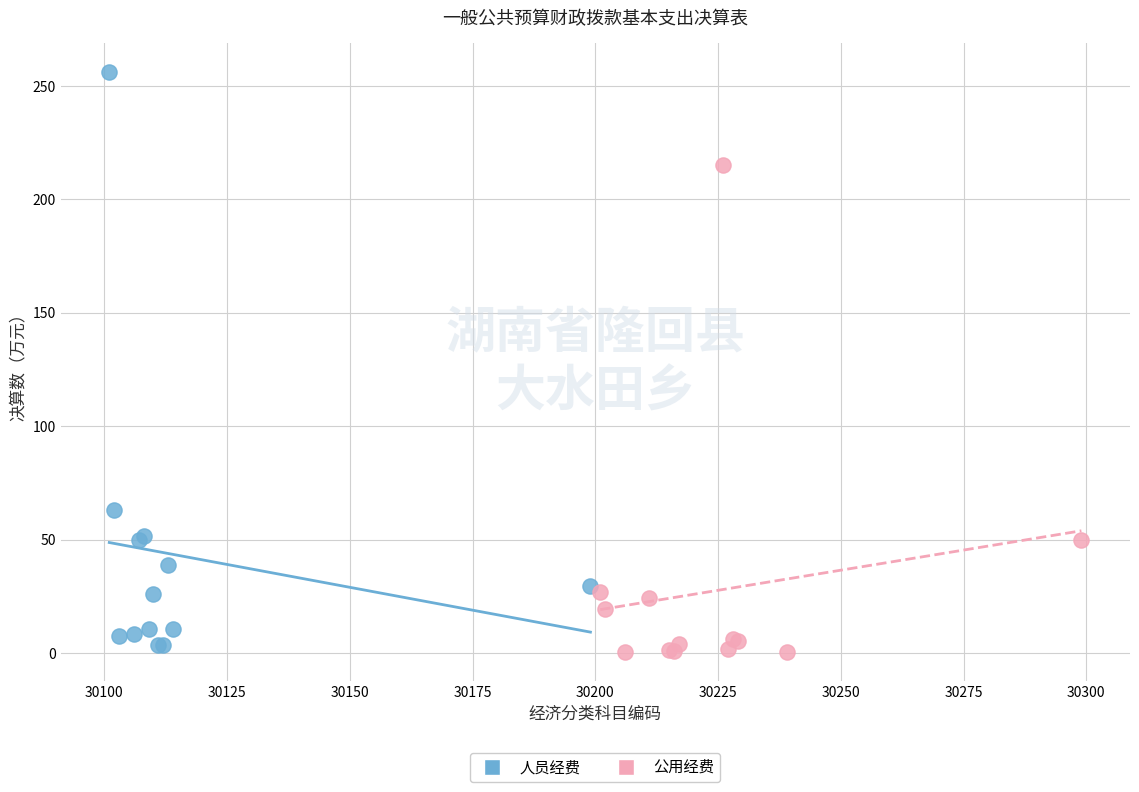

What are all the series names shown in the legend?

人员经费, 公用经费